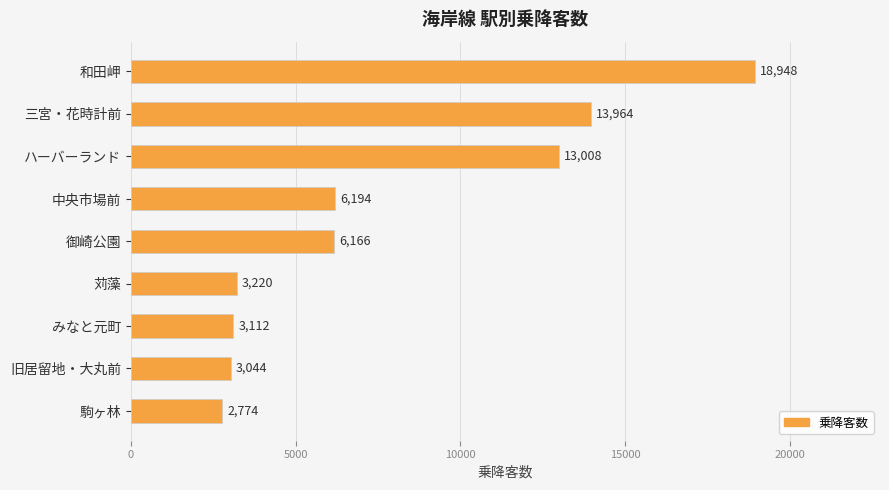

Count the number of data series in this chart.

1